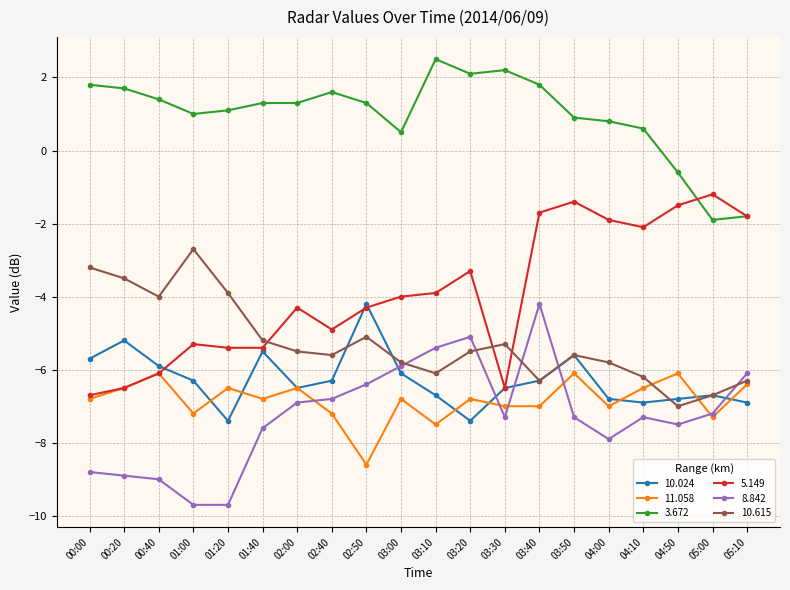

True or false: 10.615 and 3.672 cross at least once.

False